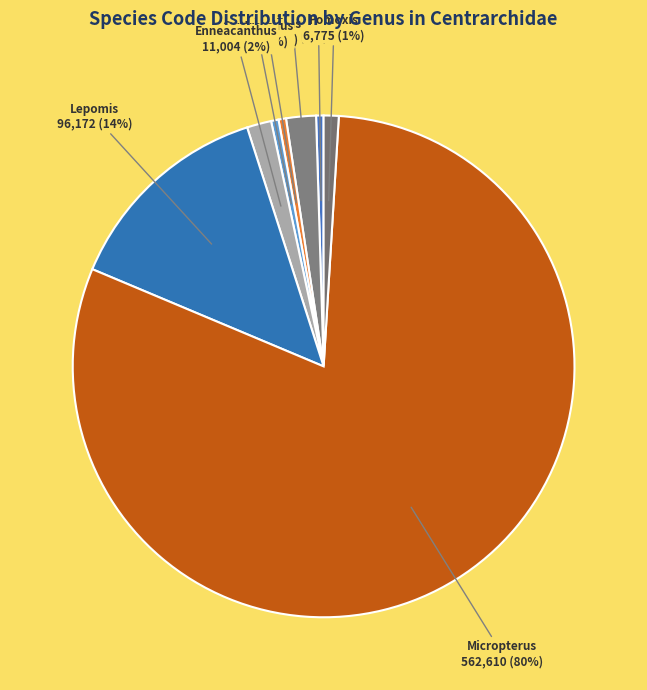

Which category accounts for the majority?

Micropterus